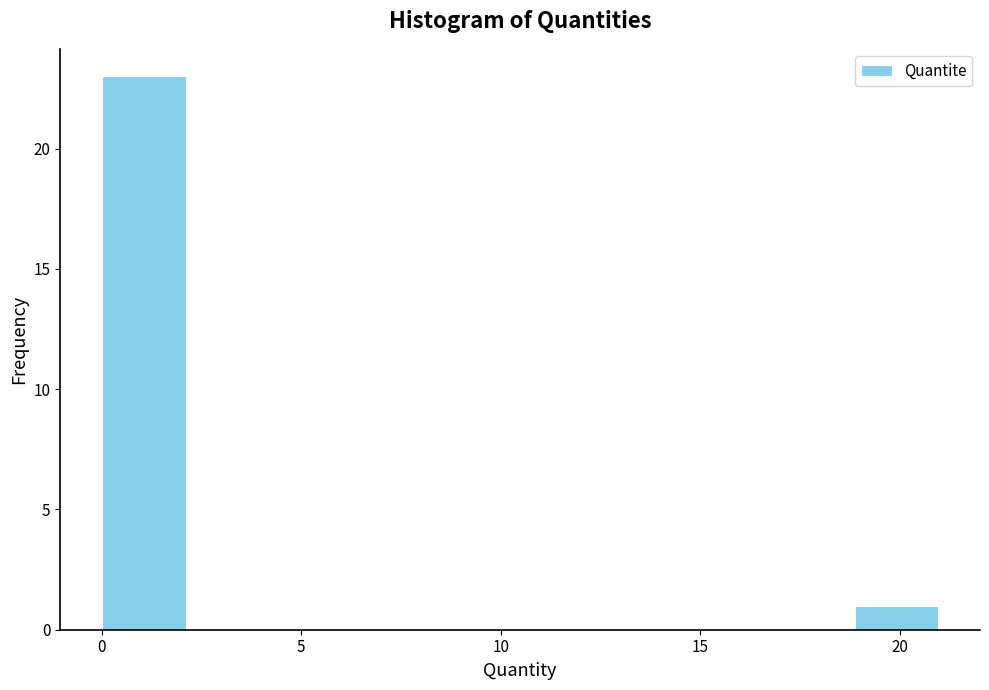

How tall is the bar that spans 0.0 to 2.0 on the x-axis? Neither the bar edges nor the heights are printed on the chart, so give them approximately, as read against the axes.

23